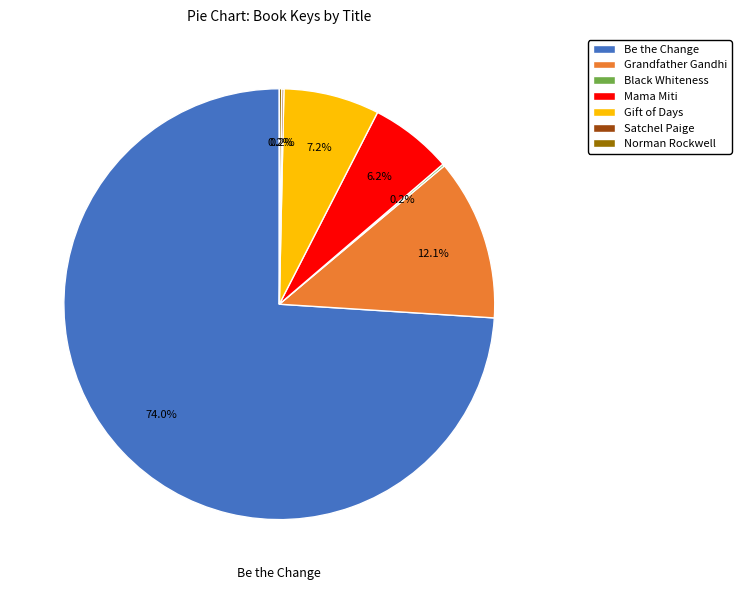

What is the largest slice in the pie chart?

Be the Change